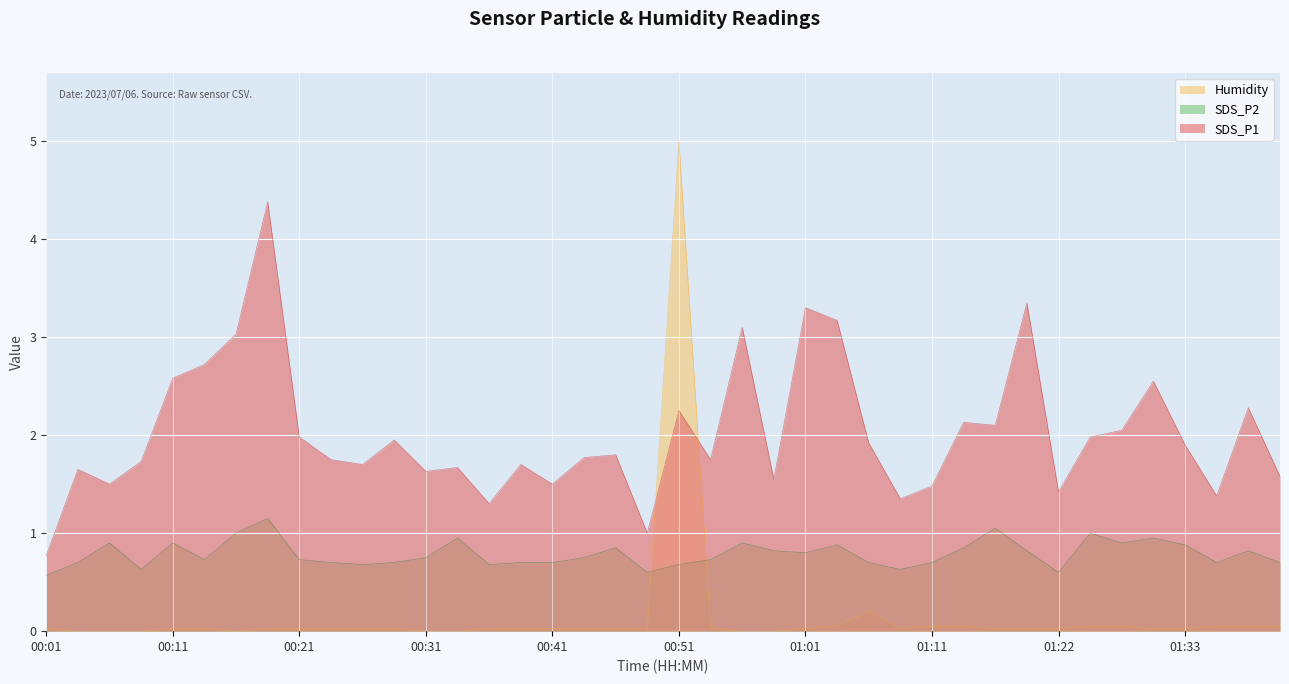

Which series has the largest total across all categories?

SDS_P1